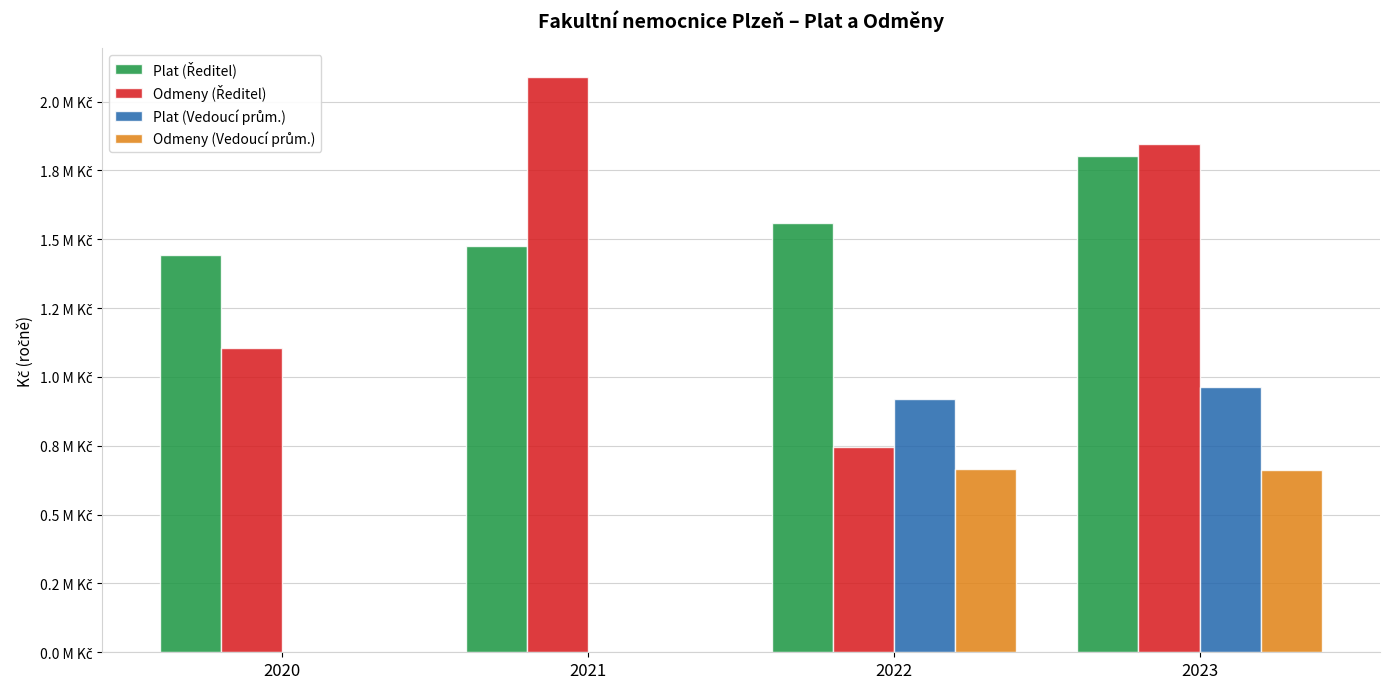

Does the chart contain stacked bars?

No